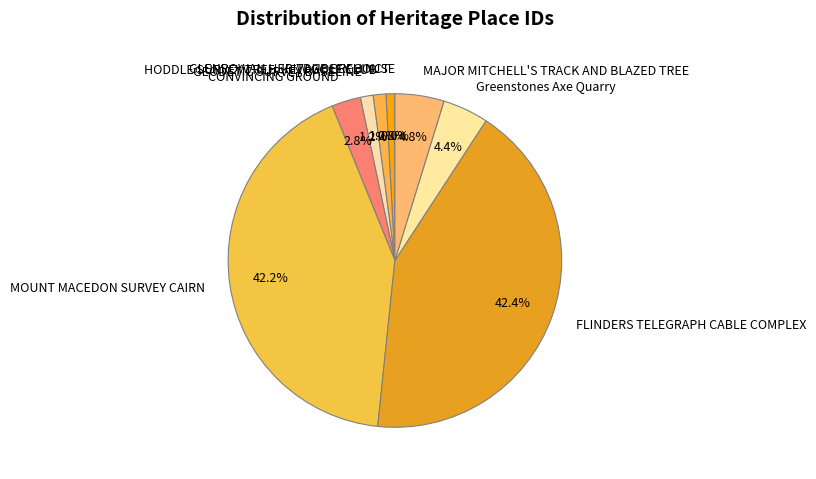

Combined, do GEODETIC SURVEY BASELINE and Greenstones Axe Quarry account for over 50%?

No